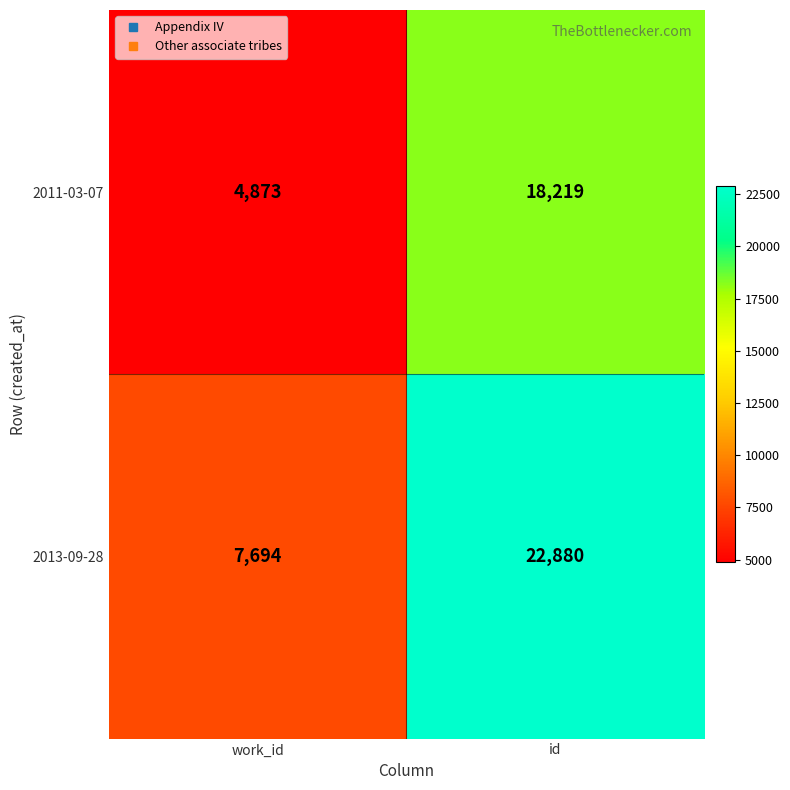

List the labels in order of 2011-03-07 value, smallest first.

work_id, id